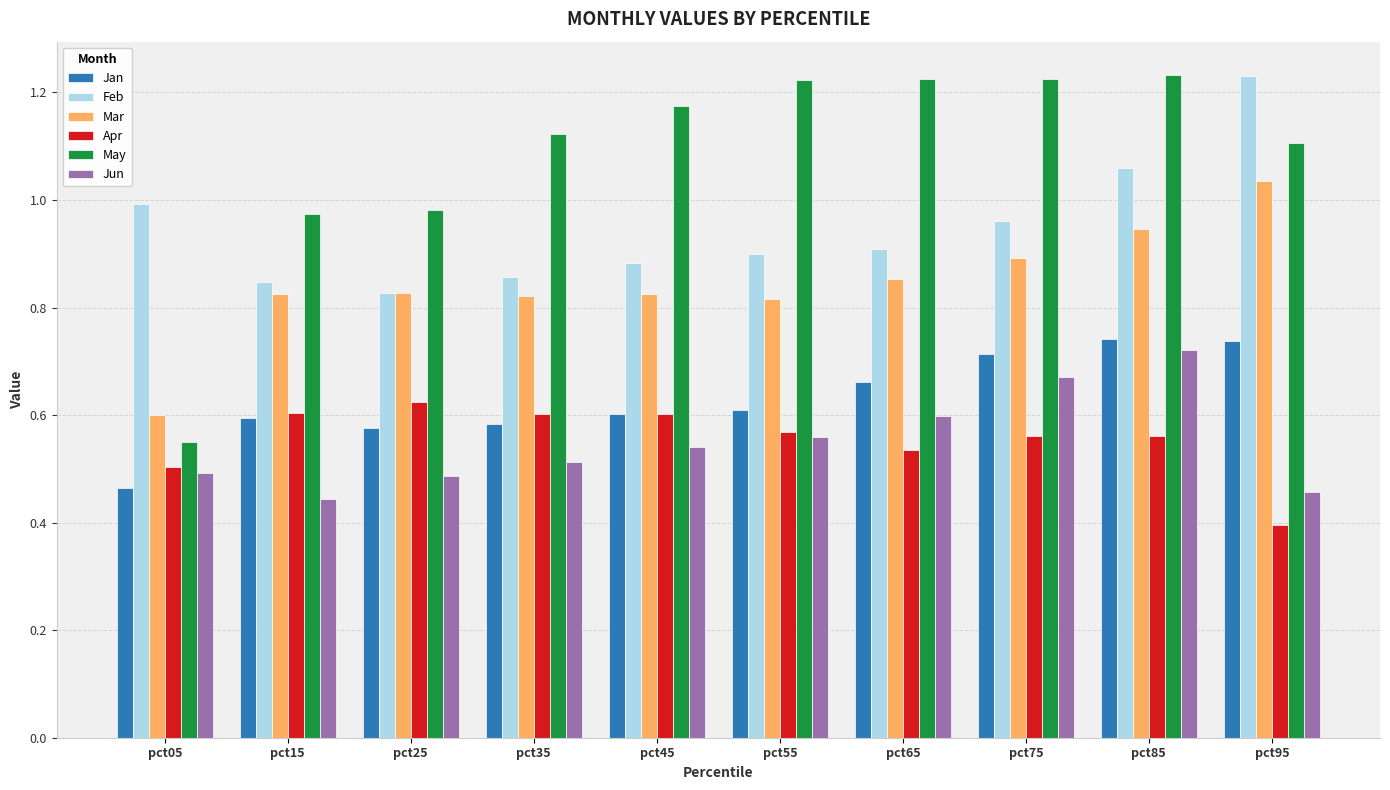

The Apr series shows 0.3 at pct35. True or false?

False